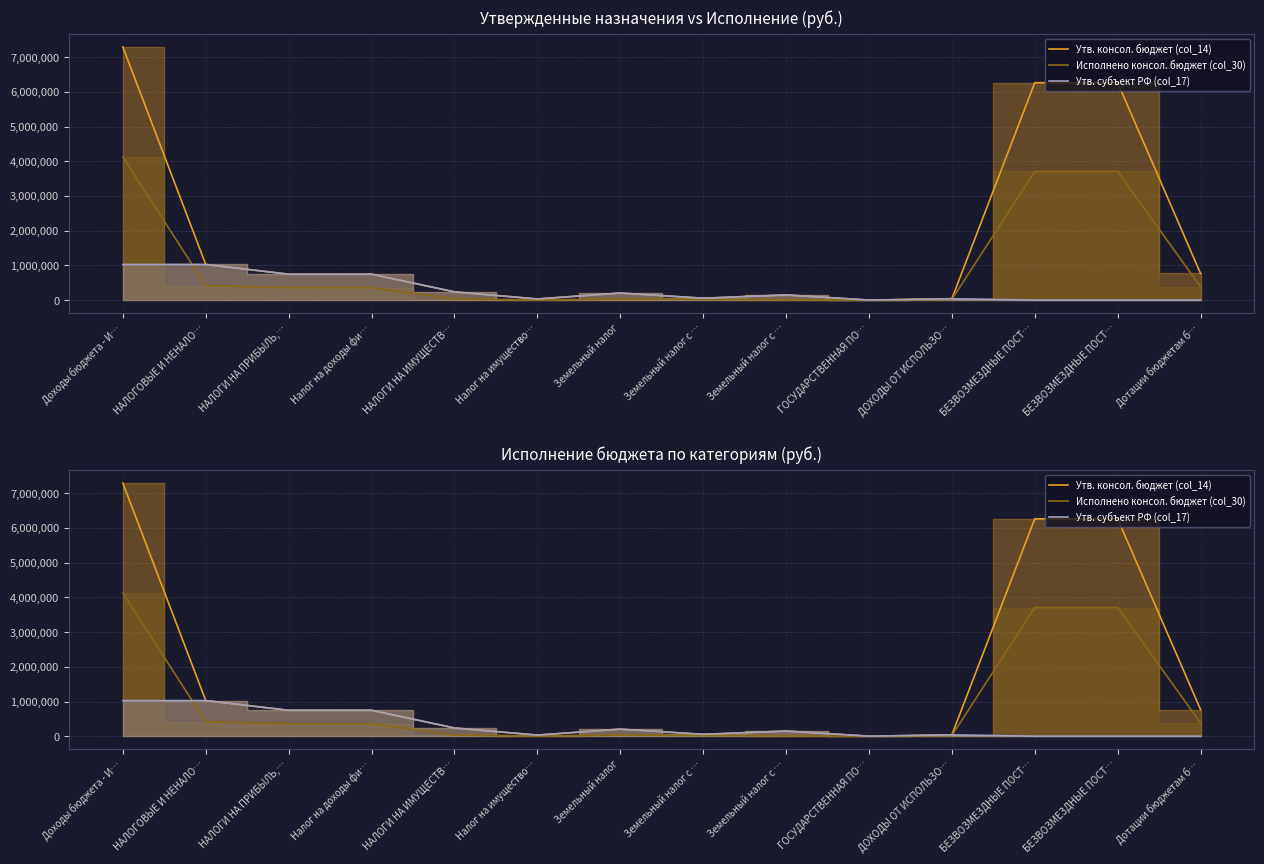

How many values in the Исполнено консол. бюджет (col_30) series exceed 360347?

7